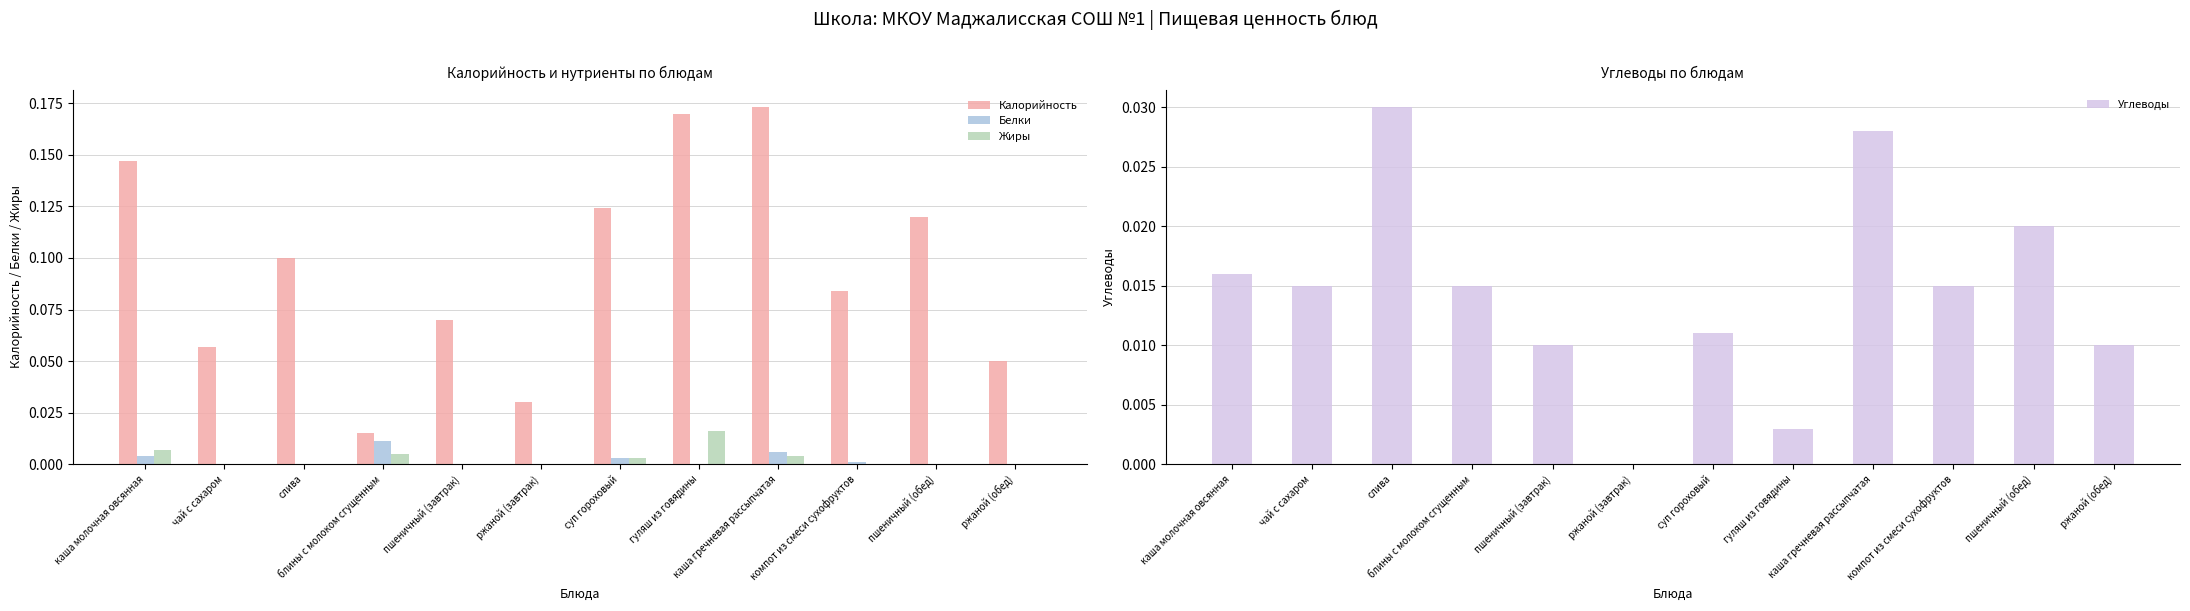

Reading left to right, transcribe all the data shown in this chart.

Калорийность: 0.1	0.1	0.1	0.0	0.1	0.0	0.1	0.2	0.2	0.1	0.1	0.1
Белки: 0.0	0.0	0.0	0.0	0.0	0.0	0.0	0.0	0.0	0.0	0.0	0.0
Жиры: 0.0	0.0	0.0	0.0	0.0	0.0	0.0	0.0	0.0	0.0	0.0	0.0
Углеводы: 0.0	0.0	0.0	0.0	0.0	0.0	0.0	0.0	0.0	0.0	0.0	0.0